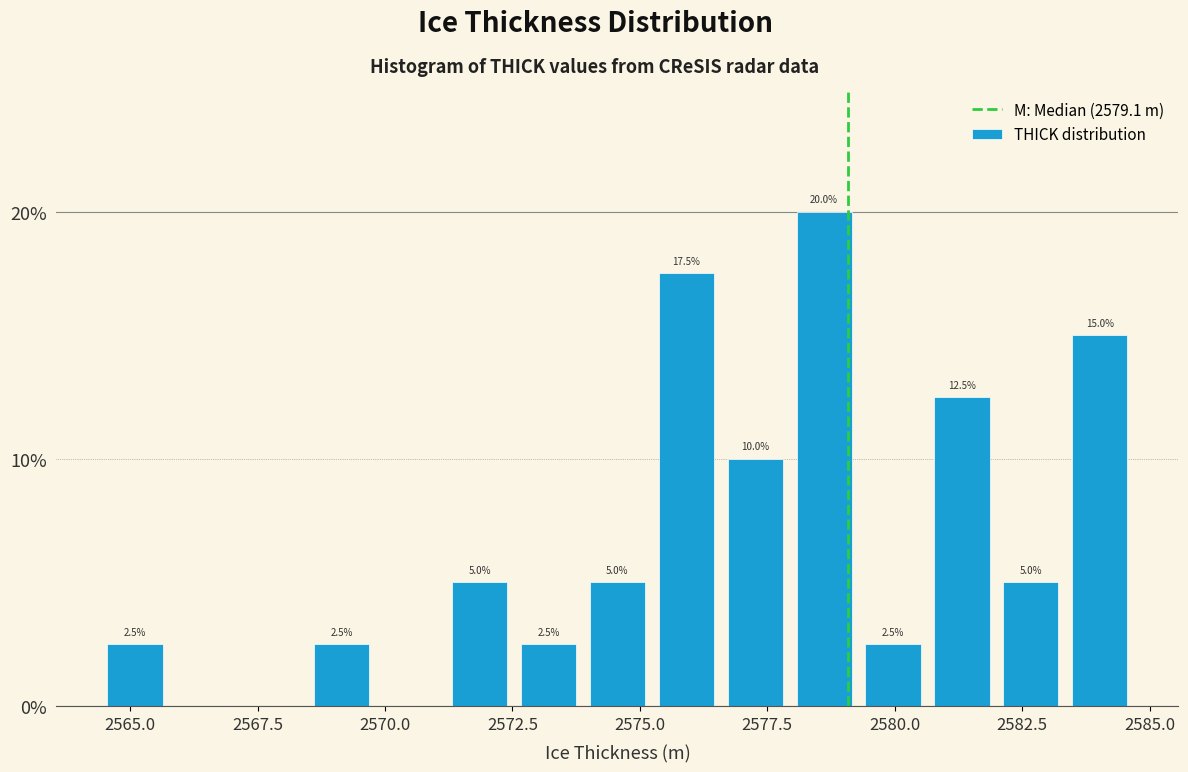

Around what value on the x-axis is the tallest bar? Give the approximate position of its centre, as read against the axis.

2578.5